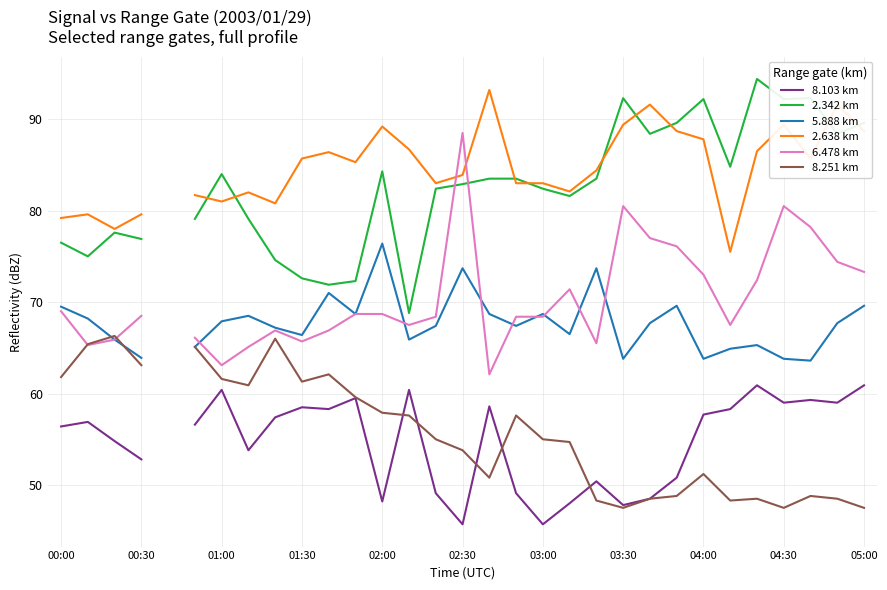

What is the smallest value displayed?

45.7